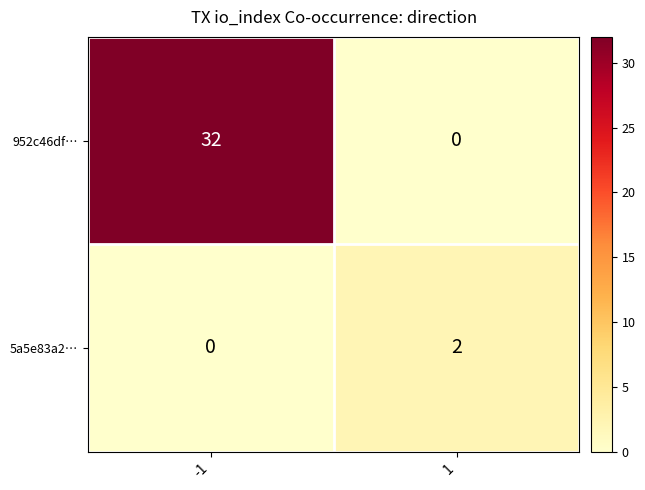

At how many categories does at least one series exceed 22?

1